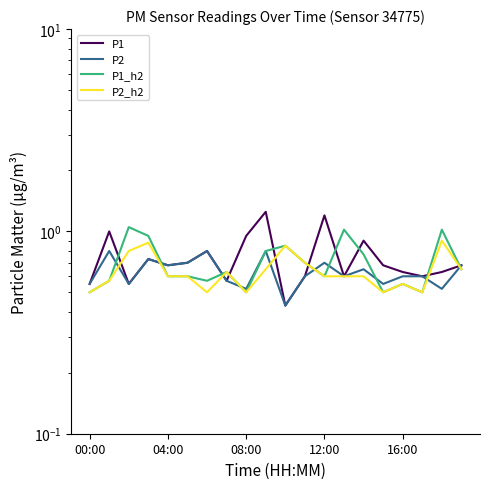

List the series in order of their peak value, highest first.

P1, P1_h2, P2_h2, P2